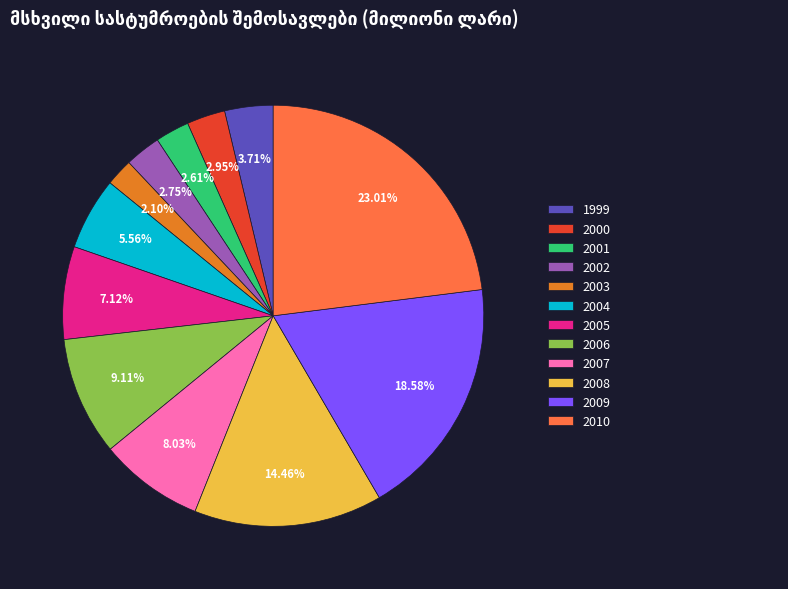

What is the largest slice in the pie chart?

2010